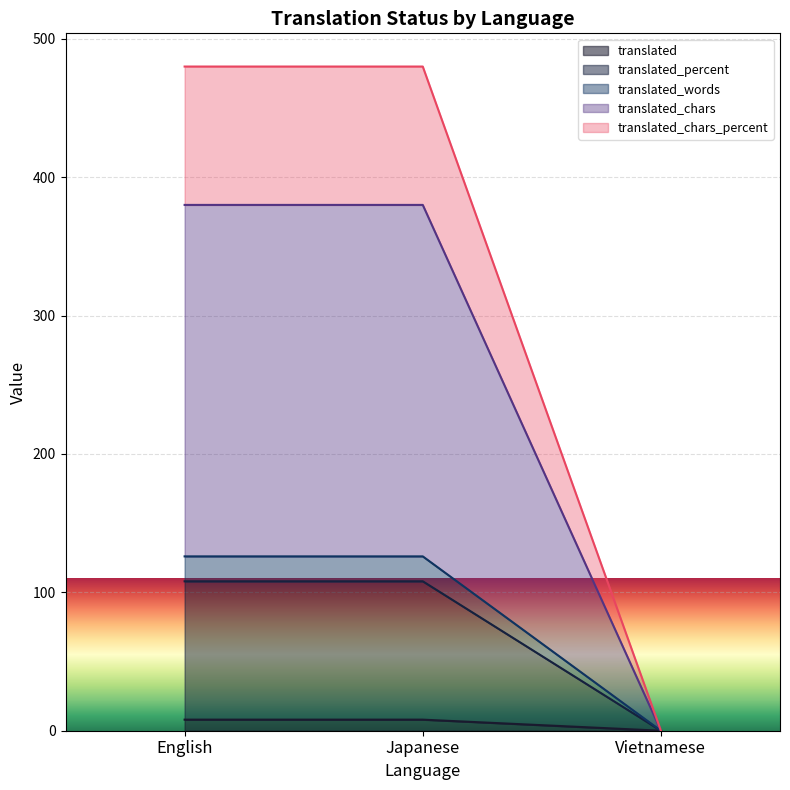

What position from the left is Japanese?

2